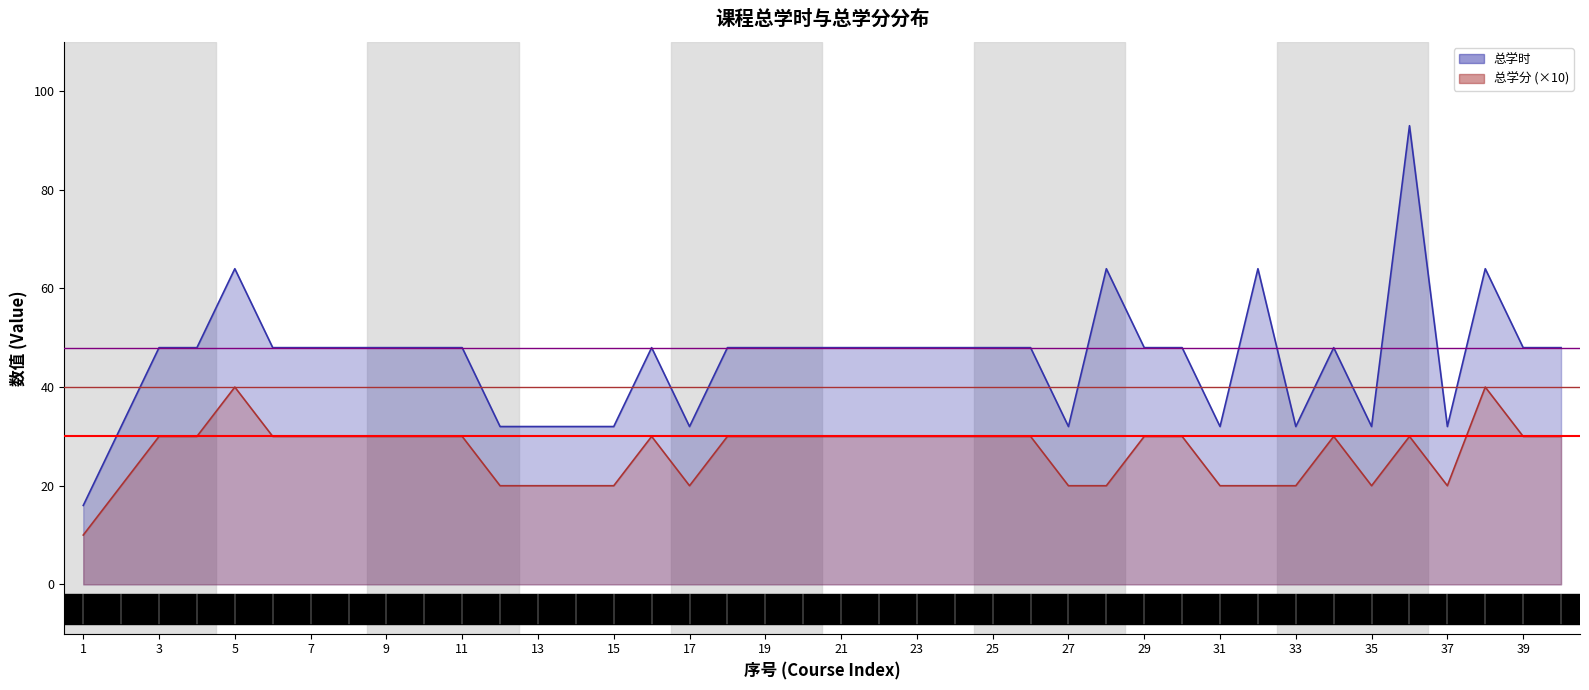

Is it true that 学时基准线 equals 40 at 1?

True